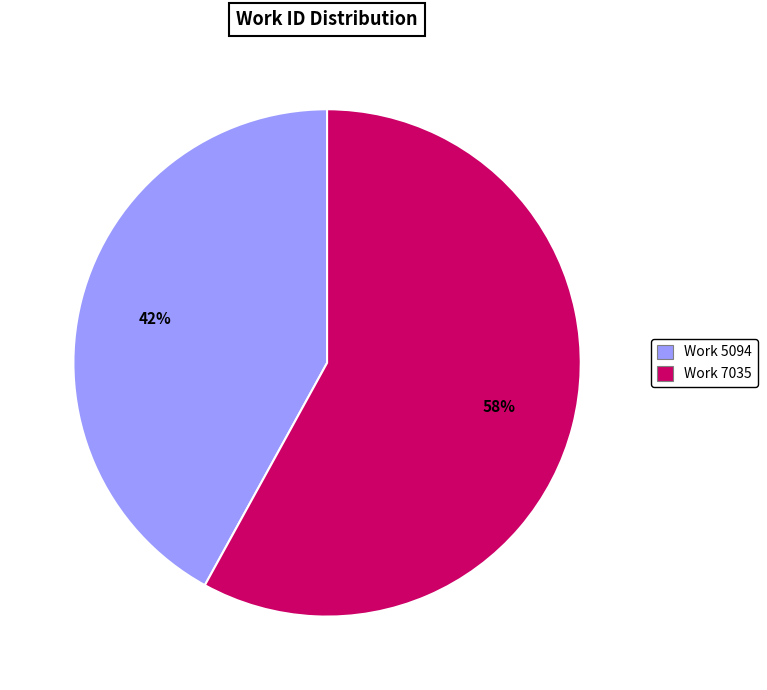

How many slices are in this pie chart?

2